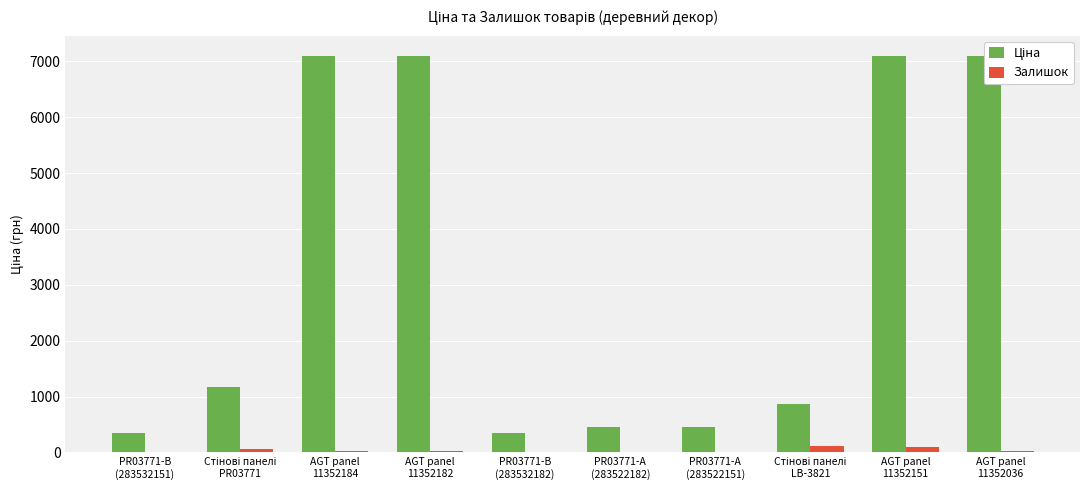

Reading left to right, list all the values displayed in this chart.

Ціна: PR03771-B
(283532151)=352.2	Стінові панелі
PR03771=1174.7	AGT panel
11352184=7098.8	AGT panel
11352182=7098.8	PR03771-B
(283532182)=352.2	PR03771-А
(283522182)=460.8	PR03771-А
(283522151)=460.8	Стінові панелі
LB-3821=865.9	AGT panel
11352151=7098.8	AGT panel
11352036=7098.8
Залишок: PR03771-B
(283532151)=16.0	Стінові панелі
PR03771=61.0	AGT panel
11352184=18.0	AGT panel
11352182=22.0	PR03771-B
(283532182)=16.0	PR03771-А
(283522182)=16.0	PR03771-А
(283522151)=16.0	Стінові панелі
LB-3821=114.0	AGT panel
11352151=89.0	AGT panel
11352036=29.0